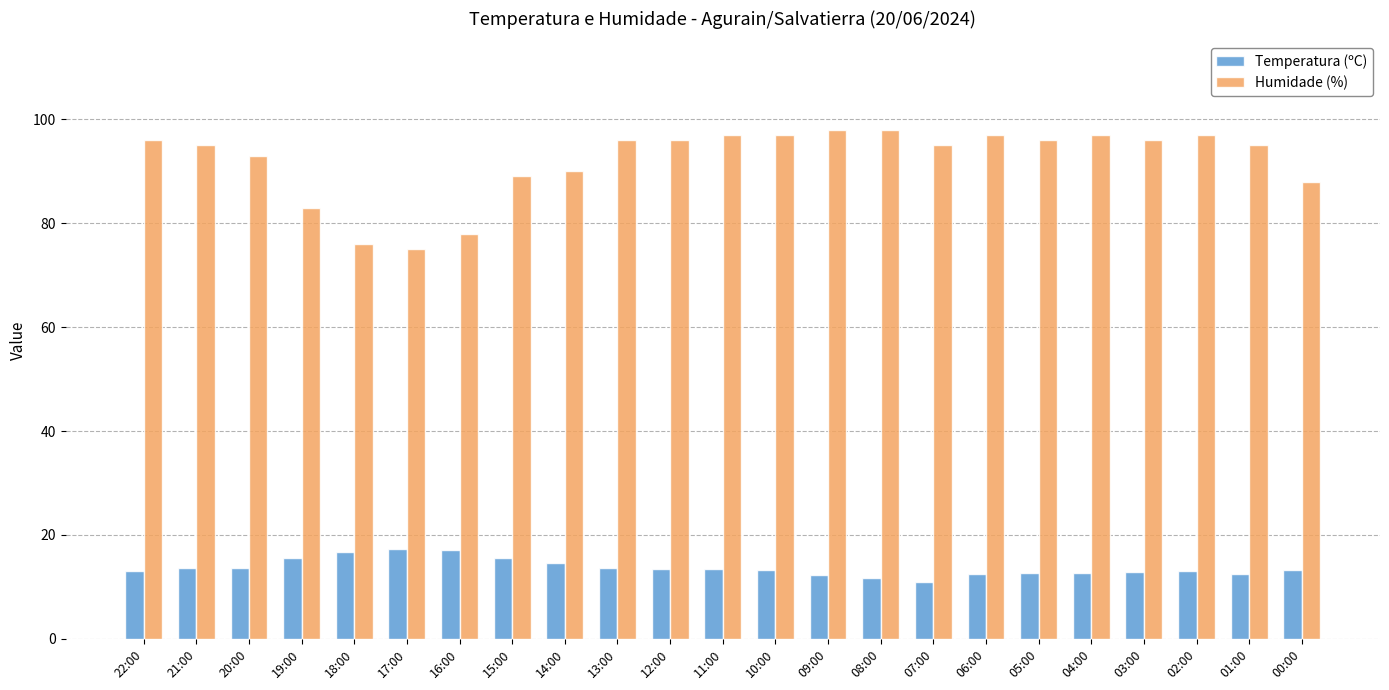

What is the spread (max minus min) of values at 04:00?

84.3